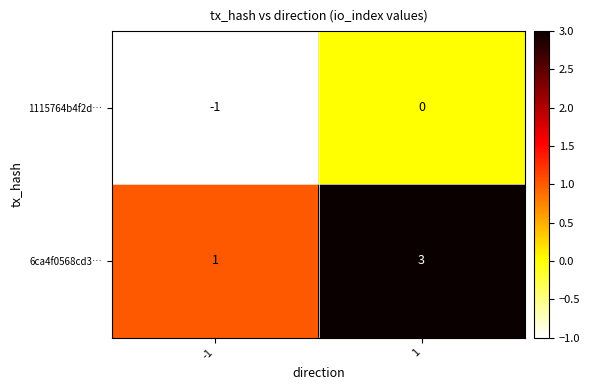

What is the difference between the highest and lowest values at -1?

2